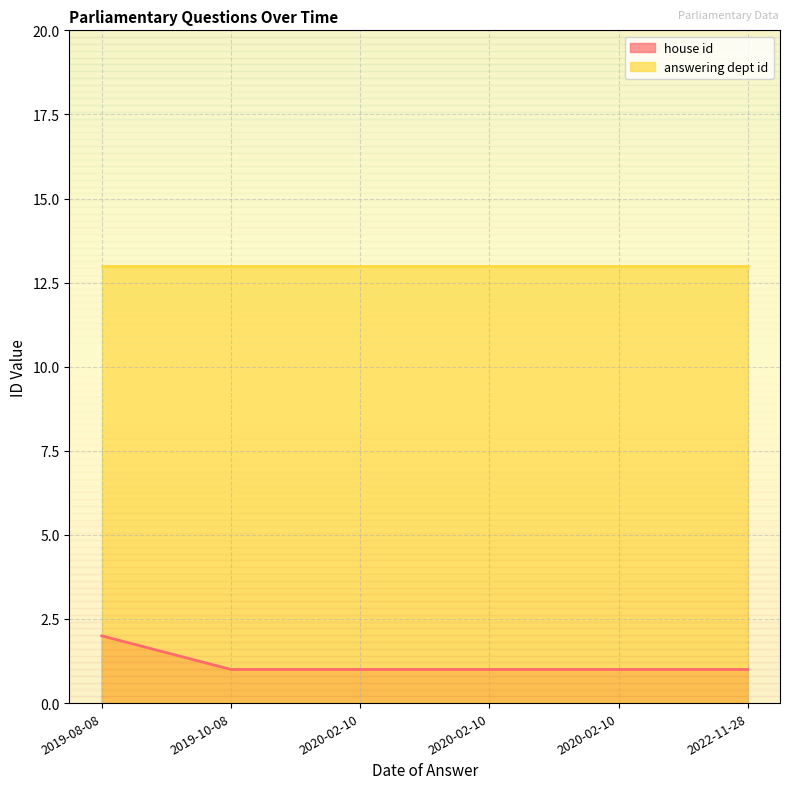

Between 2020-02-10 and 2020-02-10, which is larger?

2020-02-10